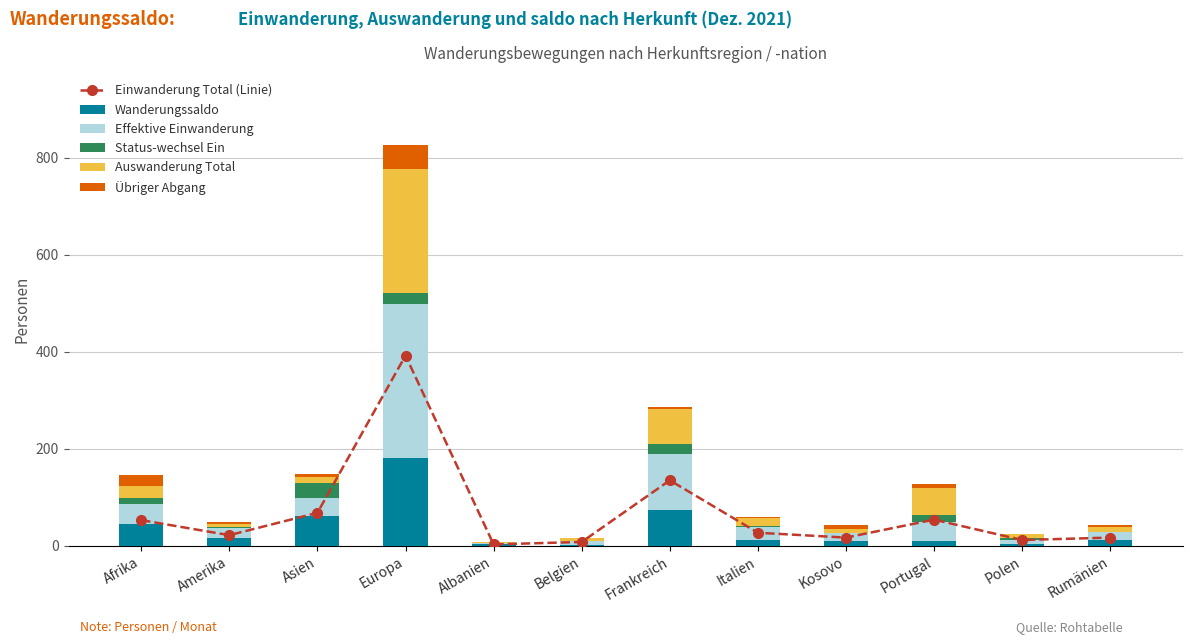

Reading left to right, list all the values displayed in this chart.

Einwanderung Total (Linie): Afrika=53	Amerika=22	Asien=68	Europa=392	Albanien=3	Belgien=8	Frankreich=135	Italien=27	Kosovo=17	Portugal=54	Polen=12	Rumänien=17
Wanderungssaldo: Afrika=46	Amerika=16	Asien=61	Europa=181	Albanien=3	Belgien=1	Frankreich=74	Italien=13	Kosovo=10	Portugal=9	Polen=4	Rumänien=12
Effektive Einwanderung: Afrika=40	Amerika=21	Asien=37	Europa=317	Albanien=3	Belgien=8	Frankreich=116	Italien=25	Kosovo=16	Portugal=41	Polen=9	Rumänien=16
Status-wechsel Ein: Afrika=13	Amerika=1	Asien=31	Europa=22	Albanien=0	Belgien=0	Frankreich=19	Italien=2	Kosovo=1	Portugal=13	Polen=3	Rumänien=1
Auswanderung Total: Afrika=24	Amerika=8	Asien=13	Europa=257	Albanien=1	Belgien=7	Frankreich=72	Italien=17	Kosovo=8	Portugal=56	Polen=8	Rumänien=9
Übriger Abgang: Afrika=23	Amerika=3	Asien=5	Europa=49	Albanien=1	Belgien=0	Frankreich=5	Italien=3	Kosovo=8	Portugal=9	Polen=0	Rumänien=4